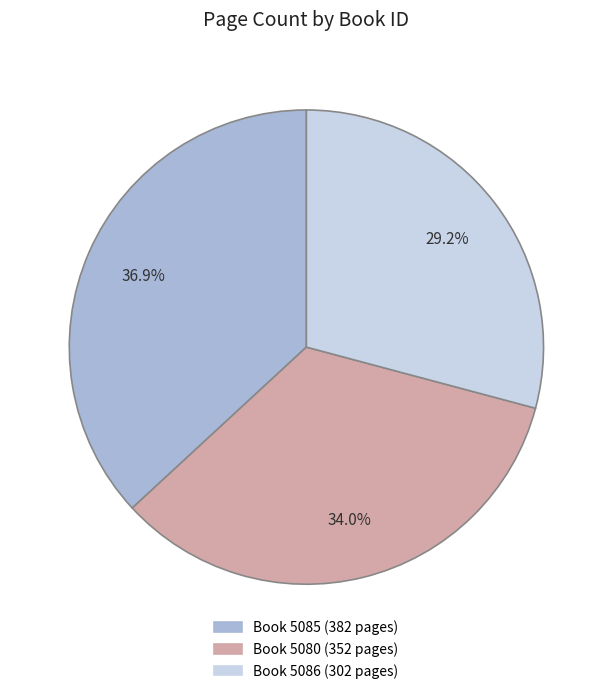

Combined, what portion of the pie is Book 5086 (302 pages) and Book 5085 (382 pages)?

66.0%